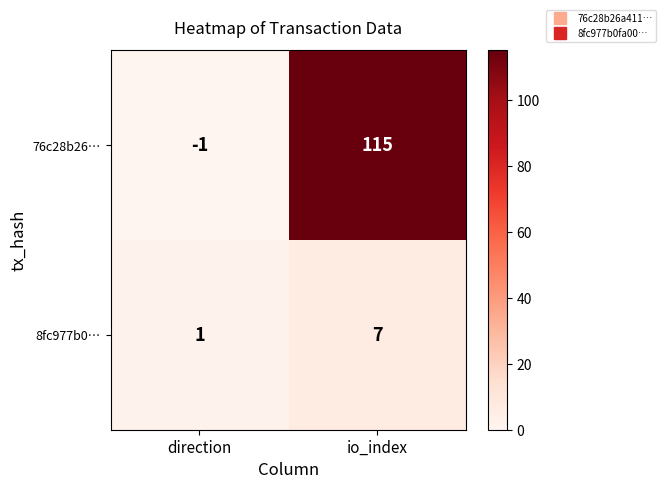

What is the difference between the 76c28b26… values at direction and io_index?

116